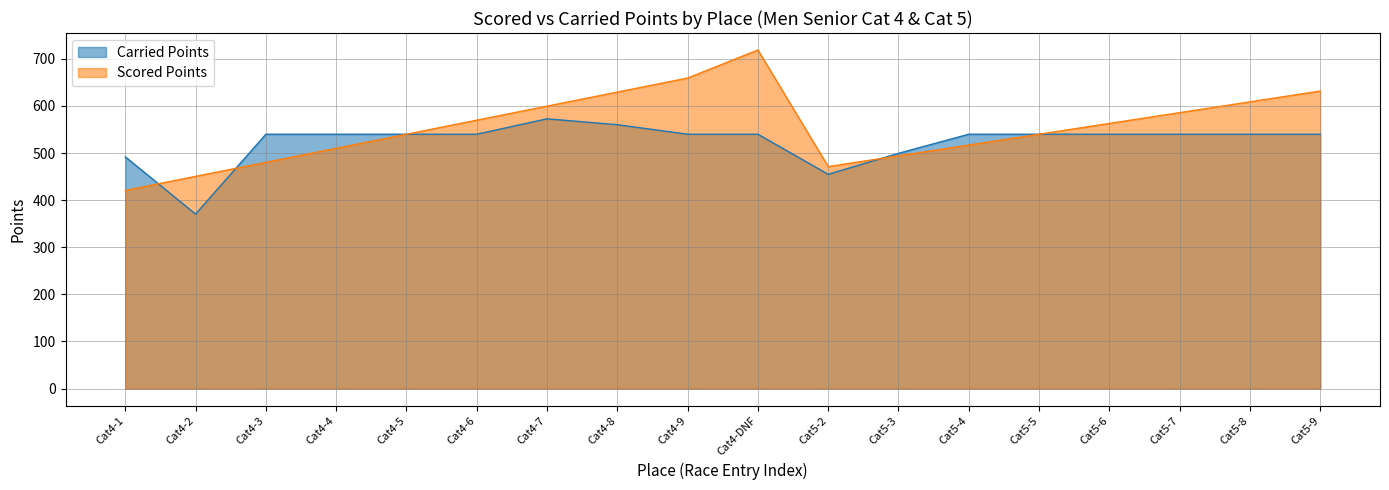

What is the difference between the maximum and minimum values in the Carried Points series?

202.2